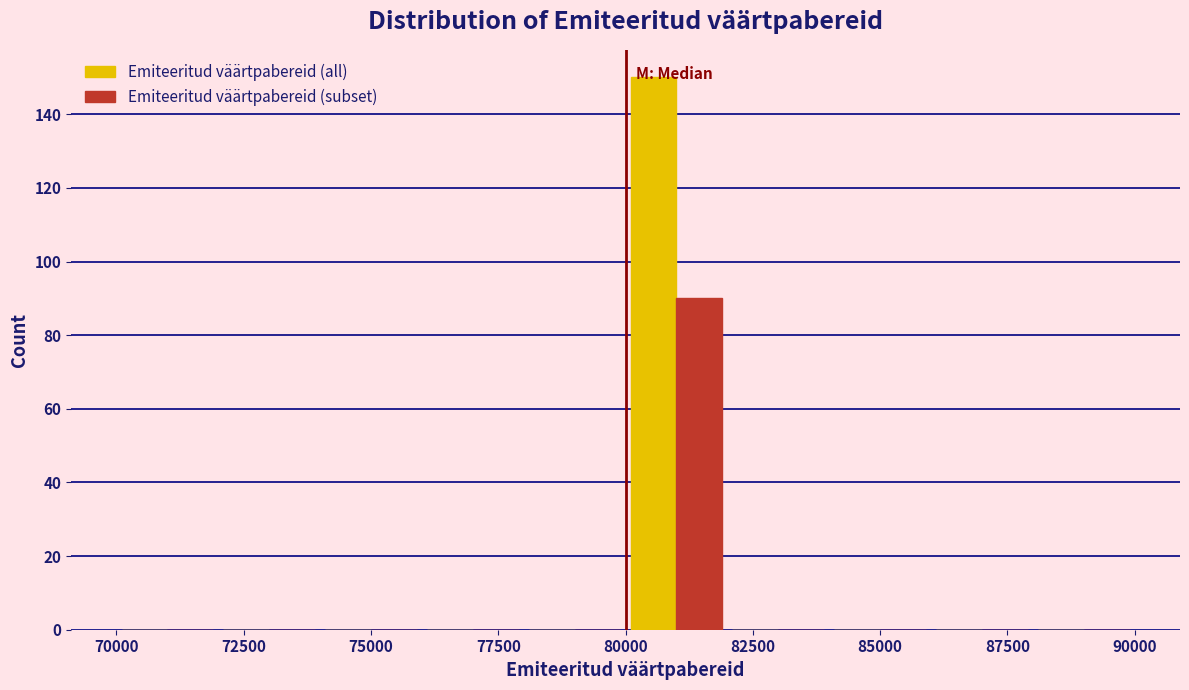

What is the height of the Emiteeritud väärtpabereid (all) bar covering 80000 to 82000 on the x-axis? The values are not printed on the chart, so give them approximately, as read against the axis.

150